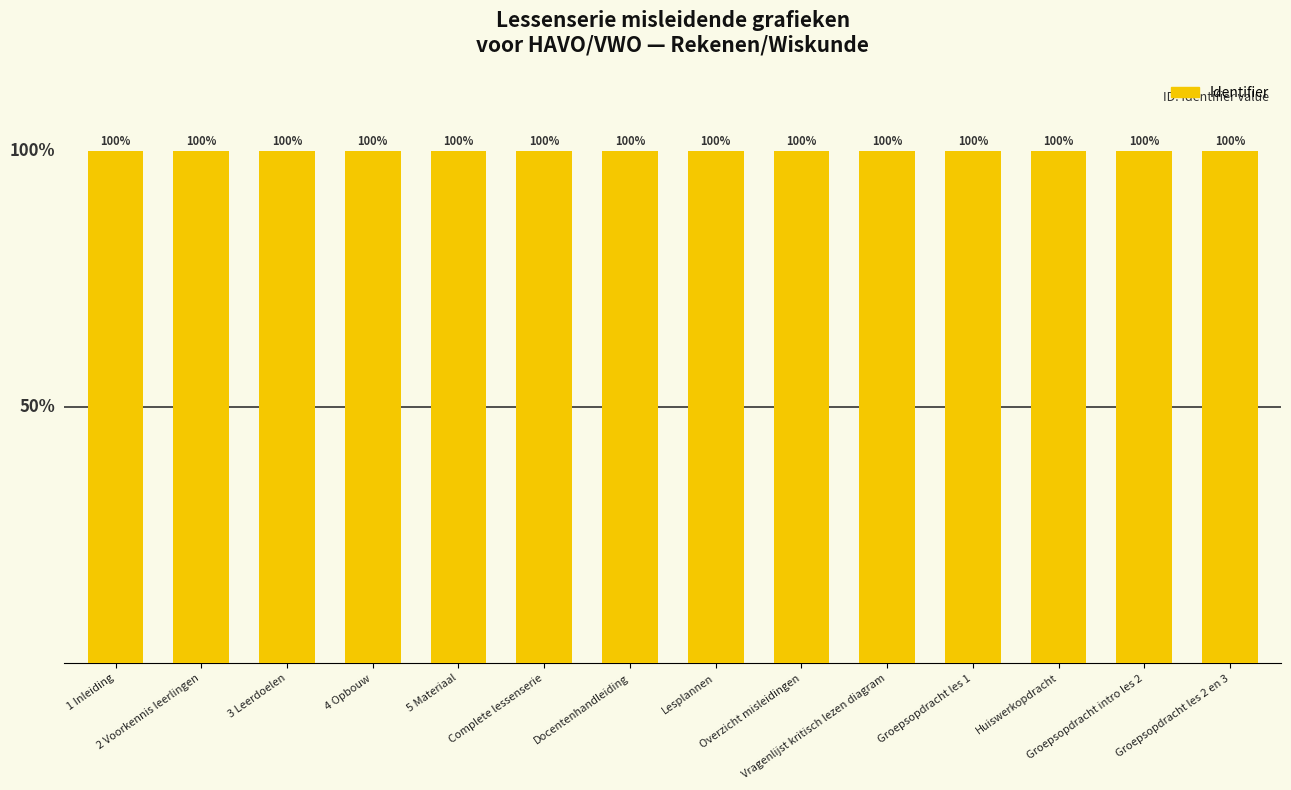

Reading right to left, list all the values displayed in this chart.

100.0	100.0	100.0	100.0	100.0	100.0	100.0	100.0	100.0	100.0	100.0	100.0	100.0	100.0